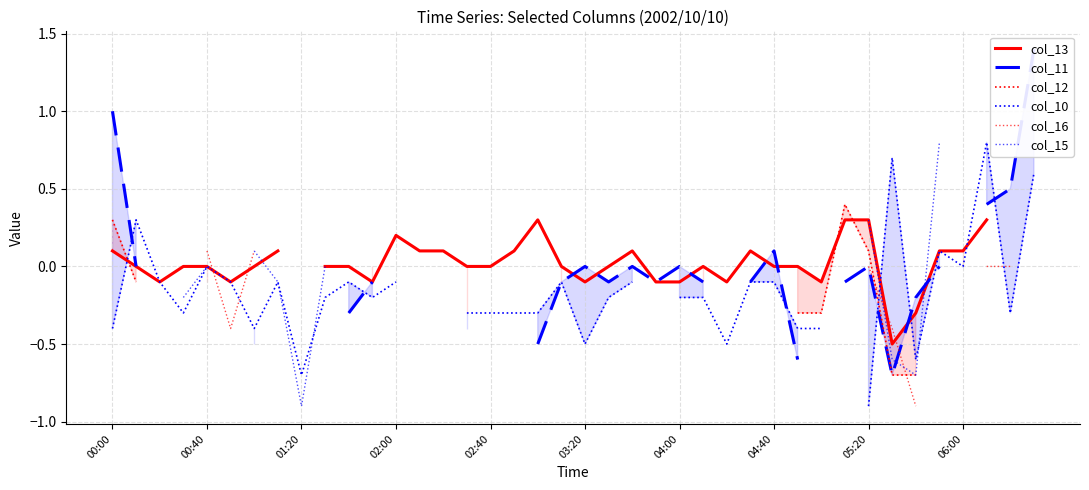

At how many categories does at least one series exceed 0?

22